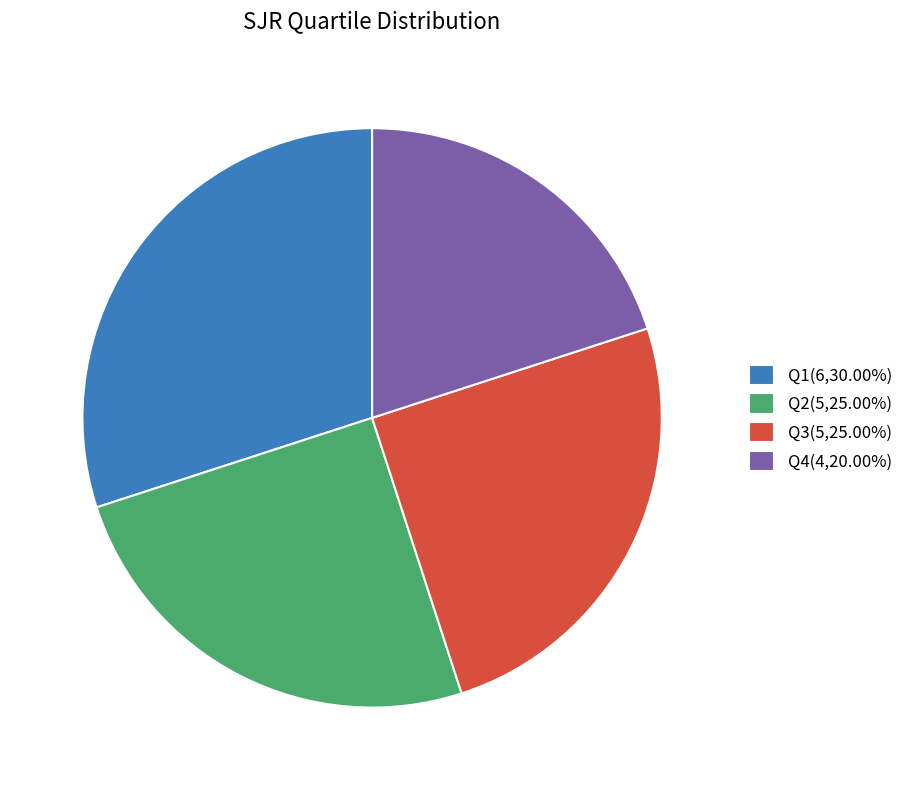

Does Q3(5,25.00%) account for over 50% of the chart?

No